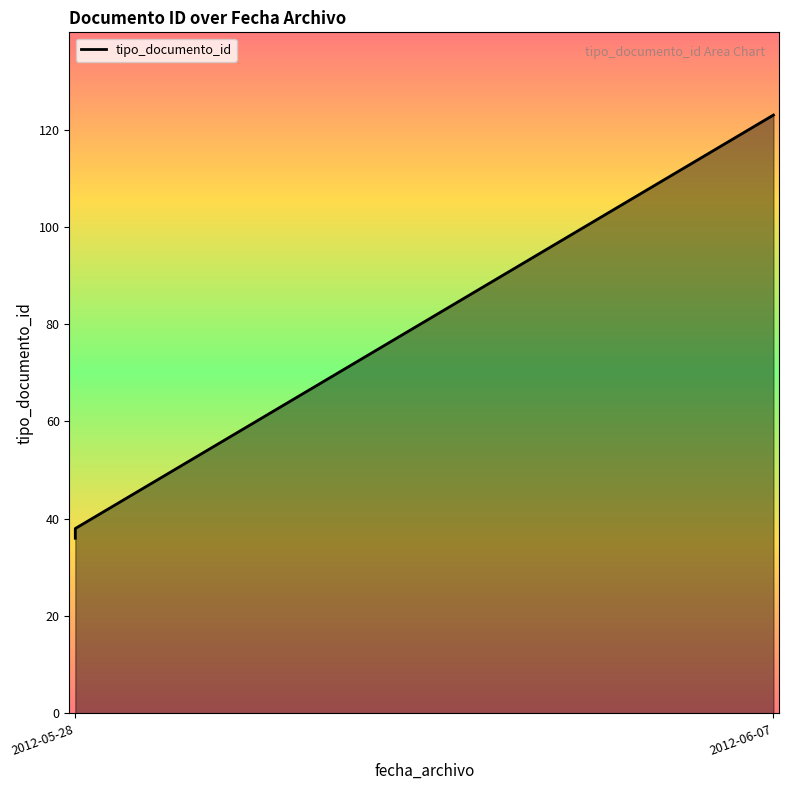

What is the label of the 3rd point from the right?

2012-05-28 13:34:49